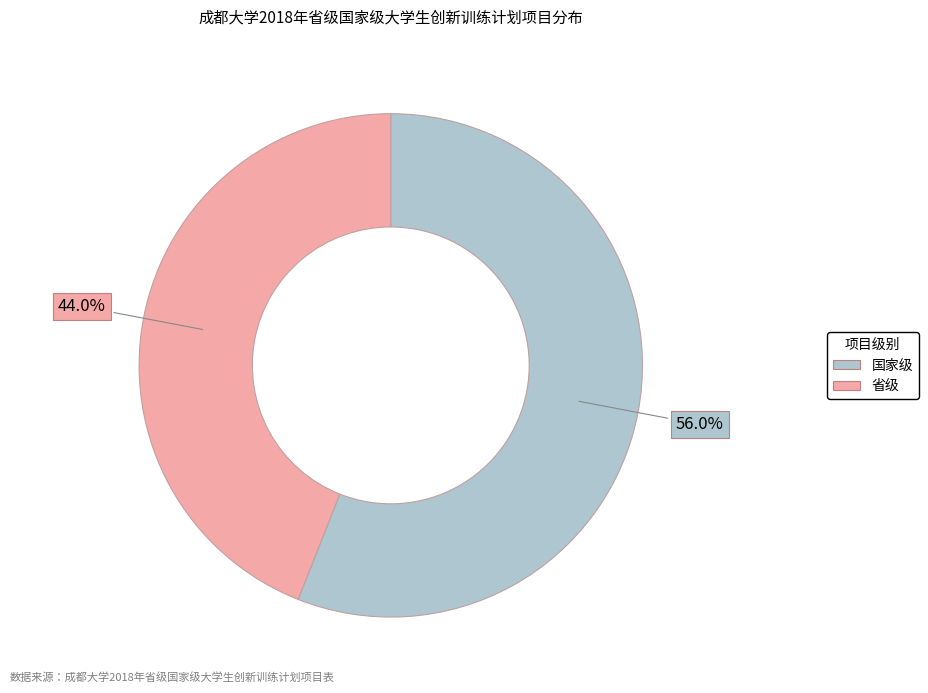

Which slice is the smallest?

省级